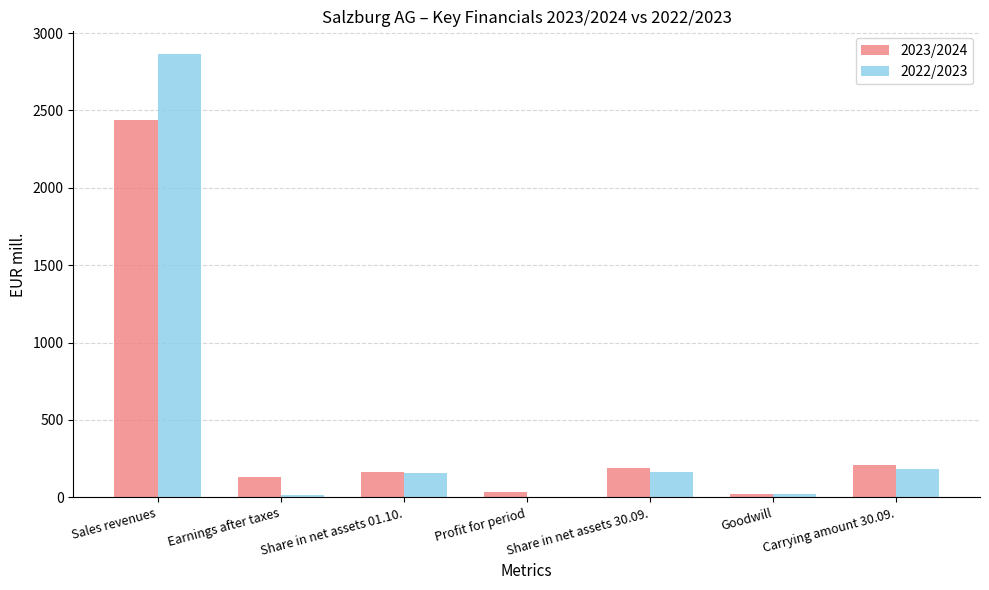

Is it true that 2023/2024 equals 209.7 at Carrying amount 30.09.?

True